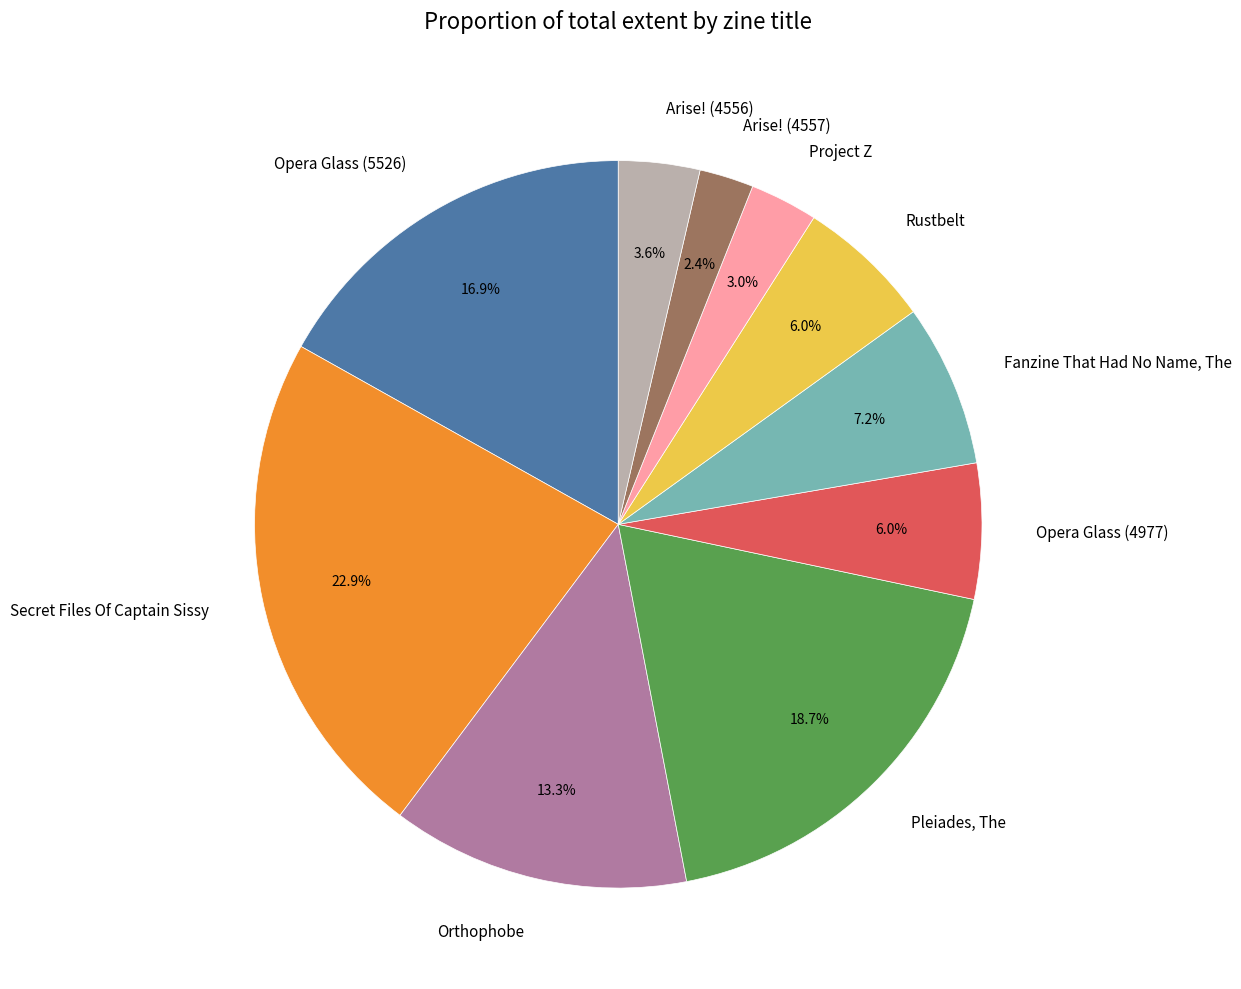

To the nearest percent, what is the average slice percentage?

10%